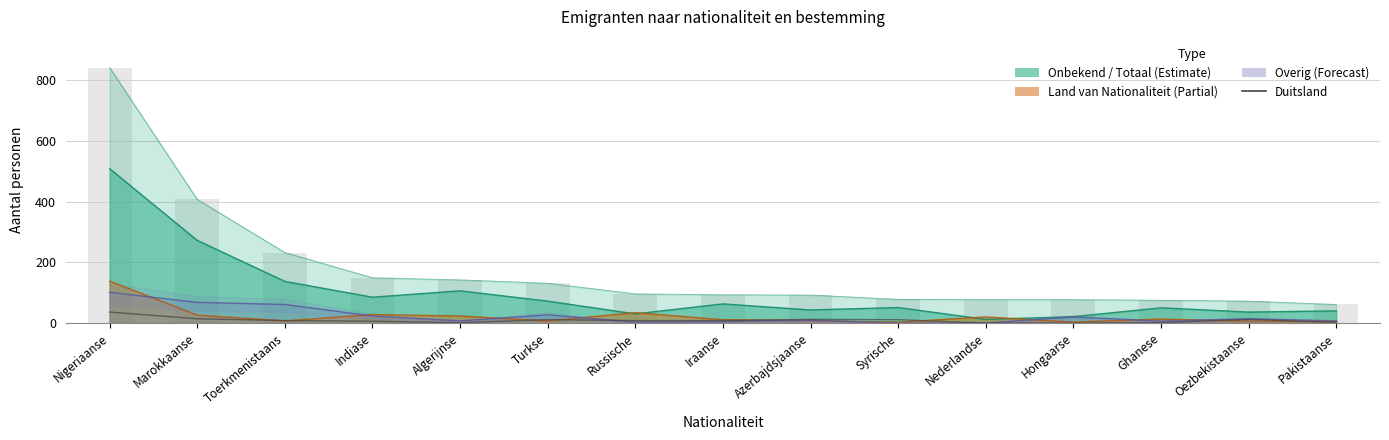

What is the label of the 7th bar from the right?

Azerbajdsjaanse